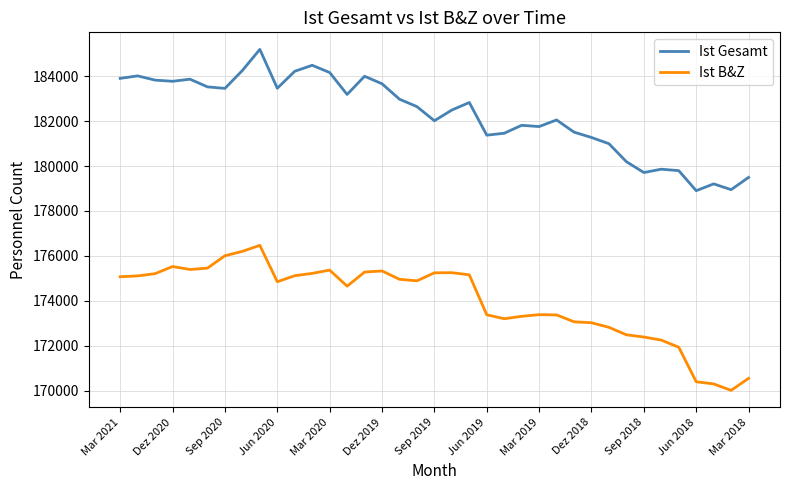

What is the difference between the maximum and minimum values in the Ist B&Z series?

6460